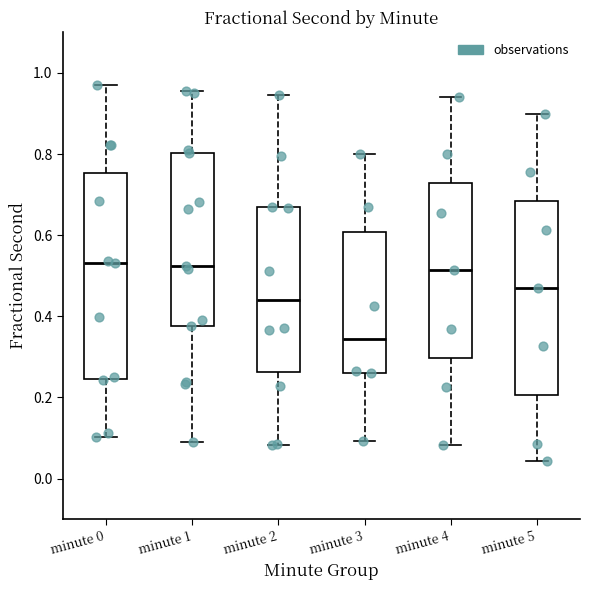

Reading left to right, transcribe this box plot: for each box, give where its median line is, the range the box spans, and where its two whiskers end, as read against the y-axis. The values are not printed on the chart, so give them approximately, as read against the axis.

minute 0: median 0.54, box 0.24 to 0.76, whiskers 0.10 to 0.96
minute 1: median 0.52, box 0.38 to 0.80, whiskers 0.10 to 0.96
minute 2: median 0.44, box 0.26 to 0.66, whiskers 0.08 to 0.94
minute 3: median 0.34, box 0.26 to 0.60, whiskers 0.10 to 0.80
minute 4: median 0.52, box 0.30 to 0.72, whiskers 0.08 to 0.94
minute 5: median 0.48, box 0.20 to 0.68, whiskers 0.04 to 0.90